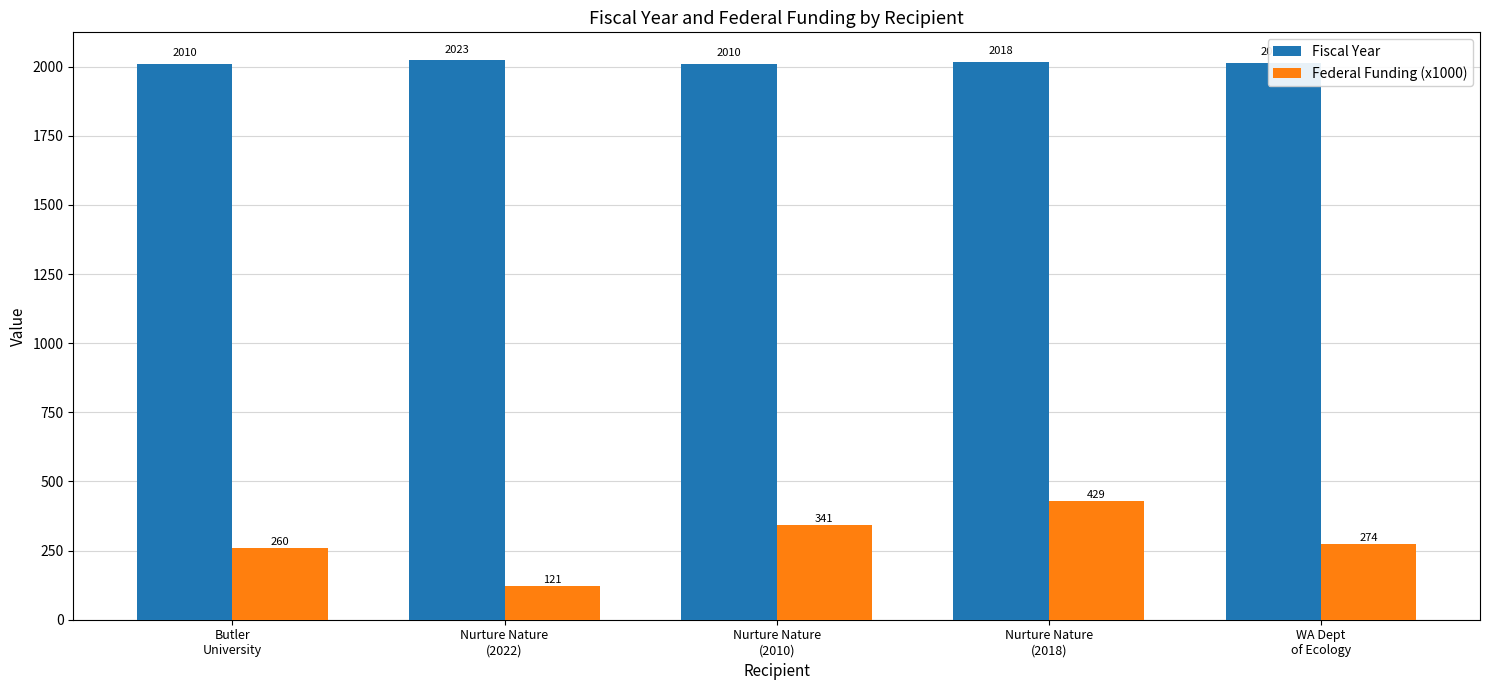

What is the difference between the highest and lowest values at WA Dept
of Ecology?

1741.2